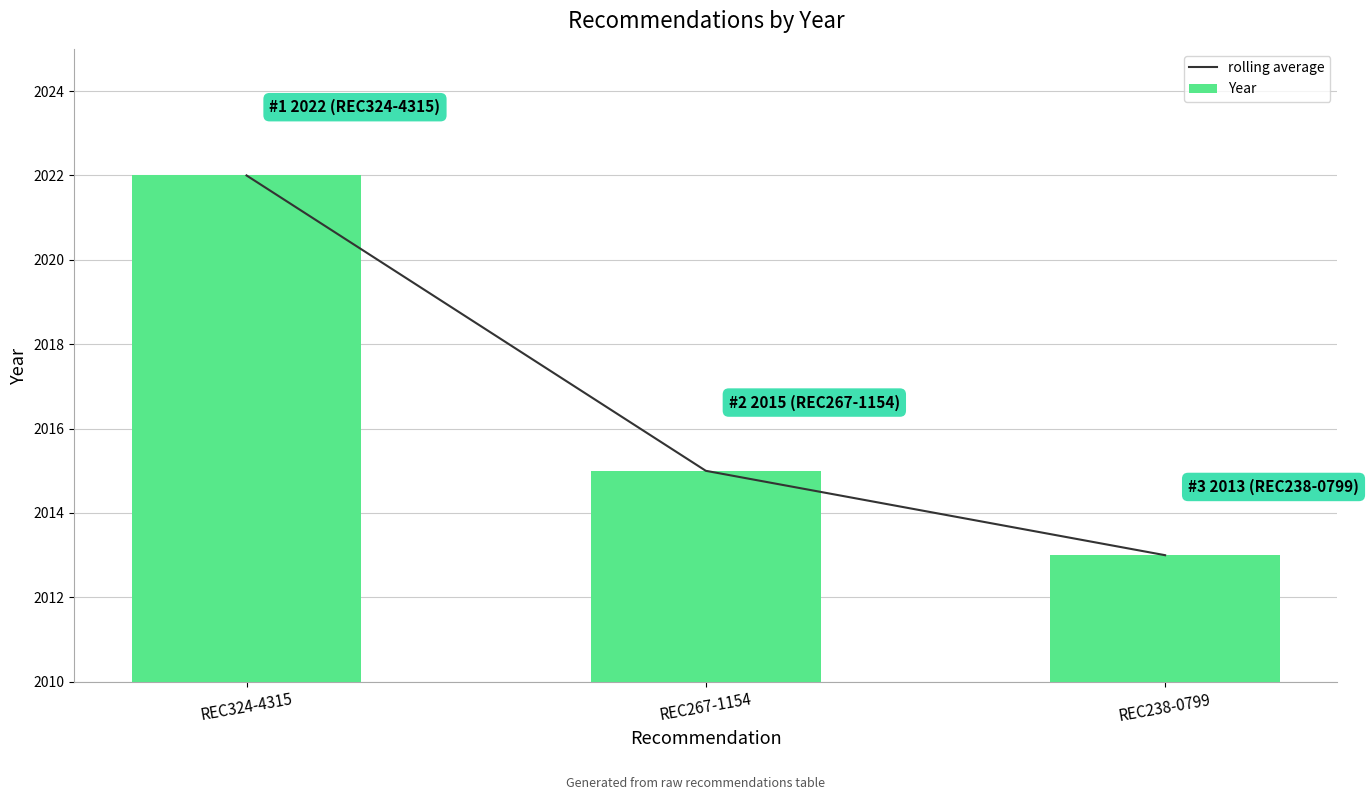

Reading left to right, transcribe all the data shown in this chart.

rolling average: REC324-4315=2022	REC267-1154=2015	REC238-0799=2013
Year: REC324-4315=2022	REC267-1154=2015	REC238-0799=2013